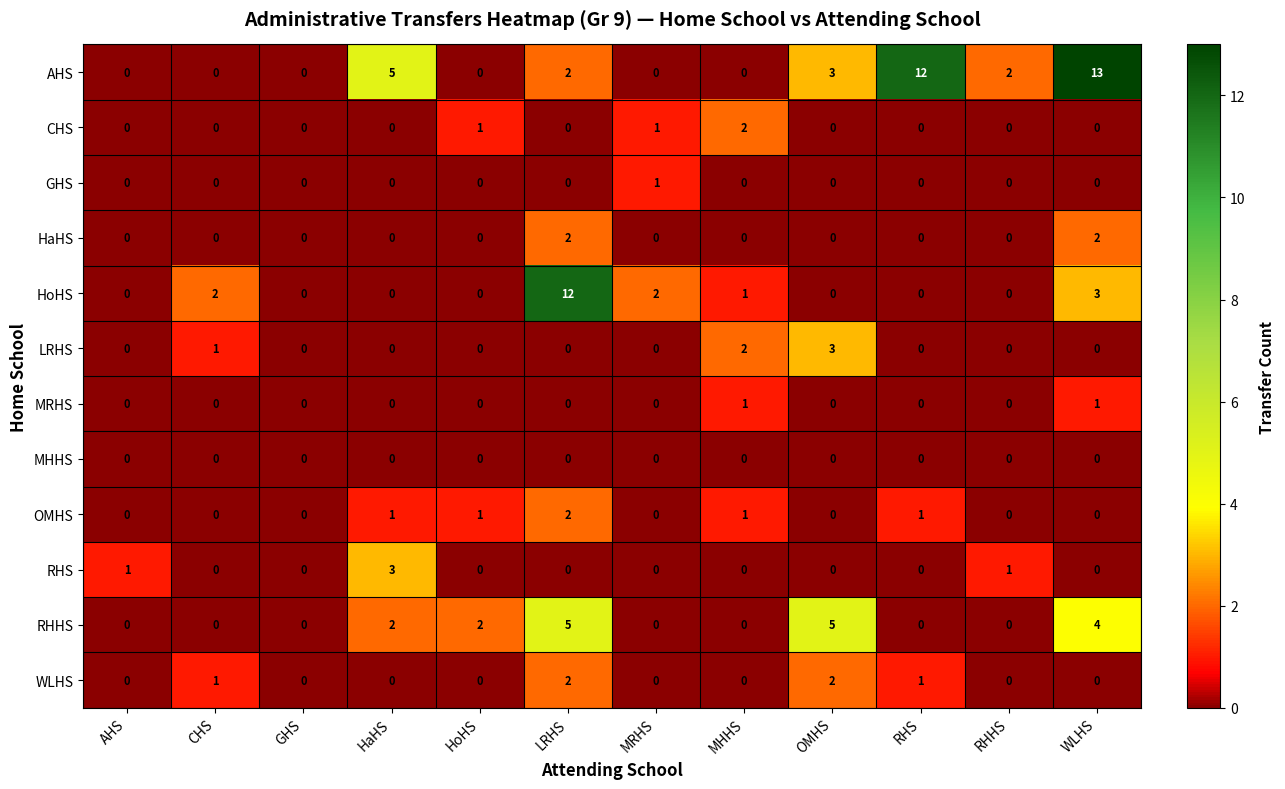

At which label does HoHS reach its peak?

LRHS